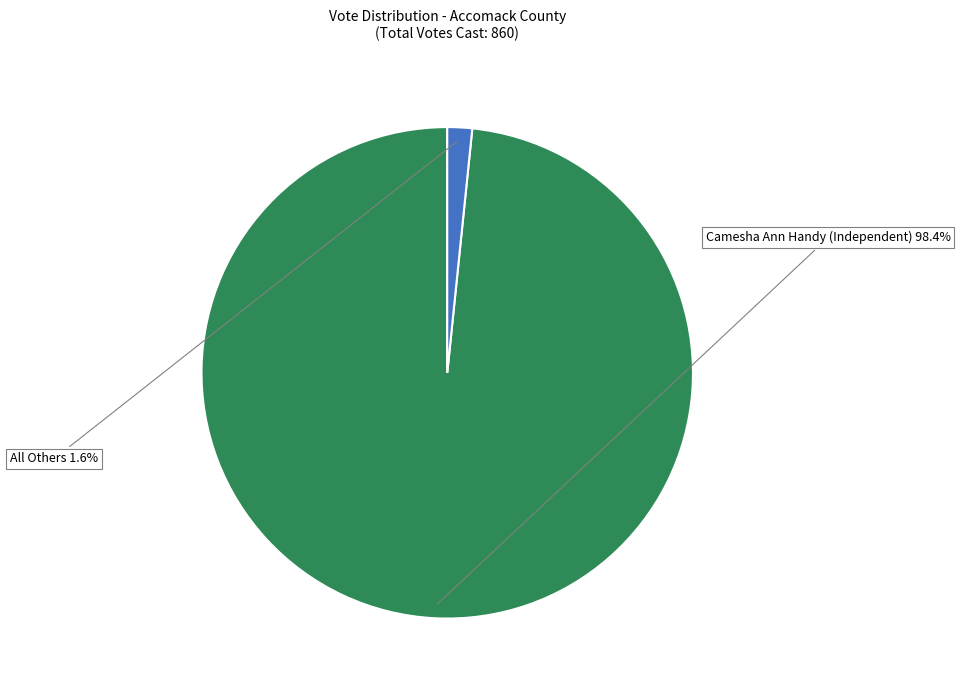

How many segments does this pie chart have?

2